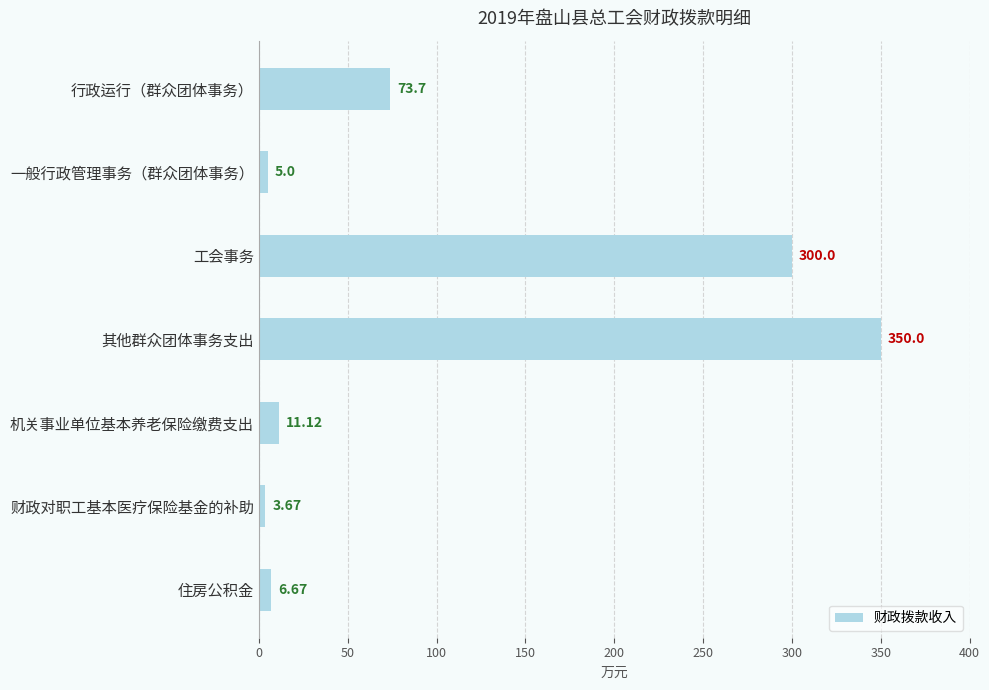

Between 一般行政管理事务（群众团体事务） and 其他群众团体事务支出, which is larger?

其他群众团体事务支出